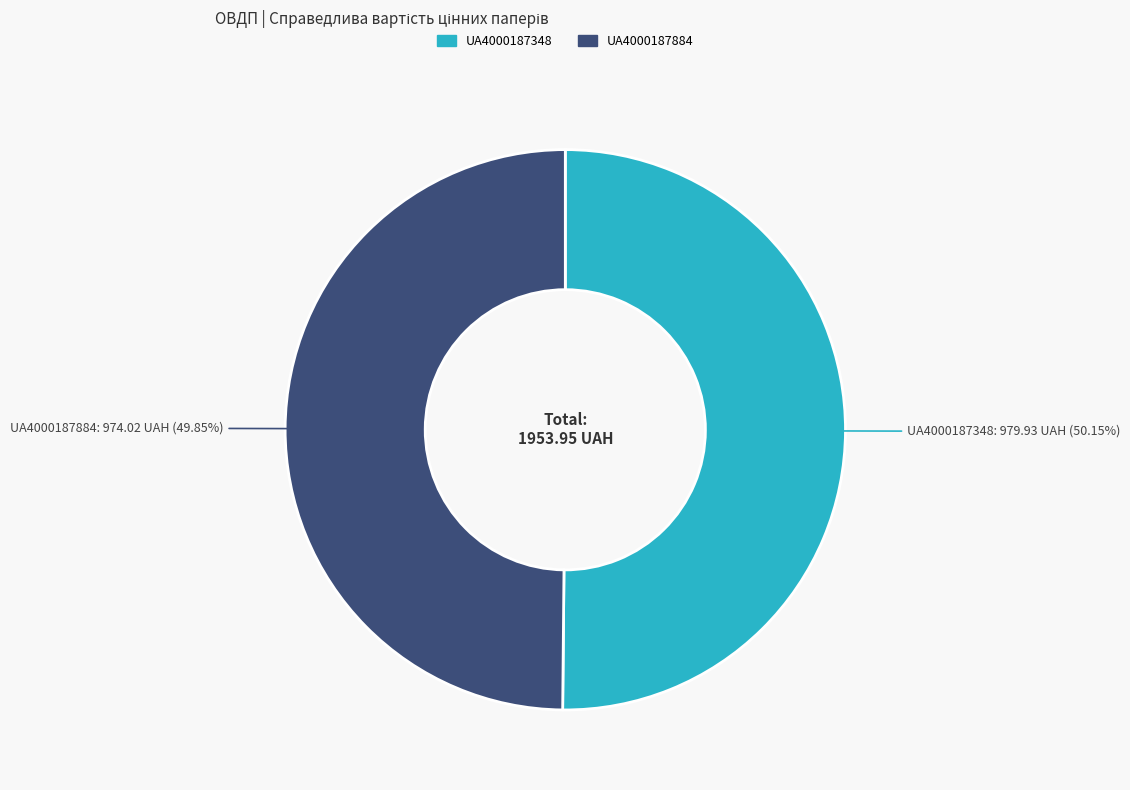

Approximately how many times larger is the value at UA4000187884 compared to UA4000187348?

1.0